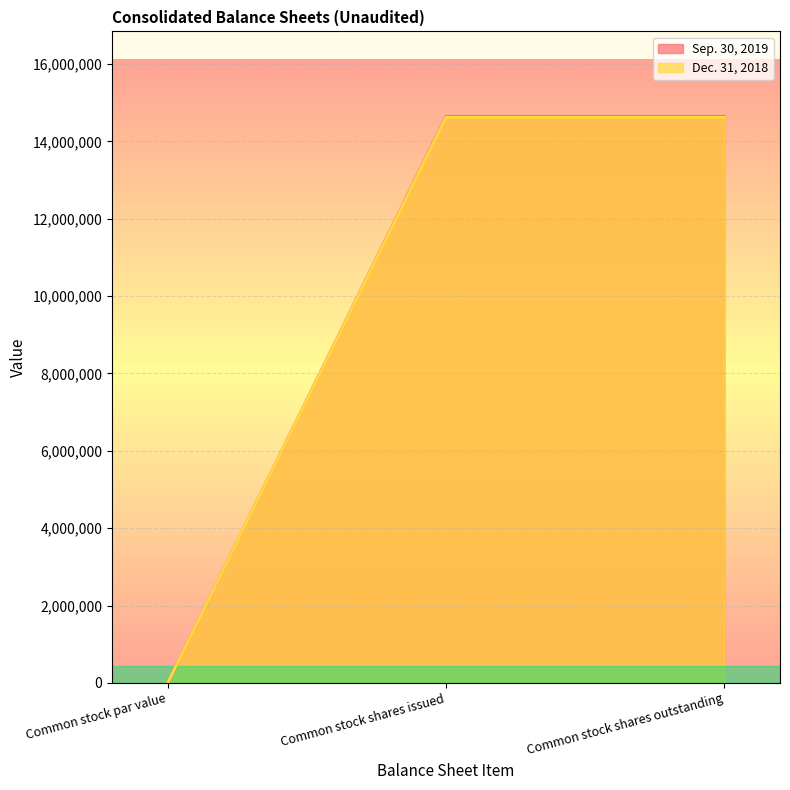

How many positive values does the Dec. 31, 2018 series have?

2